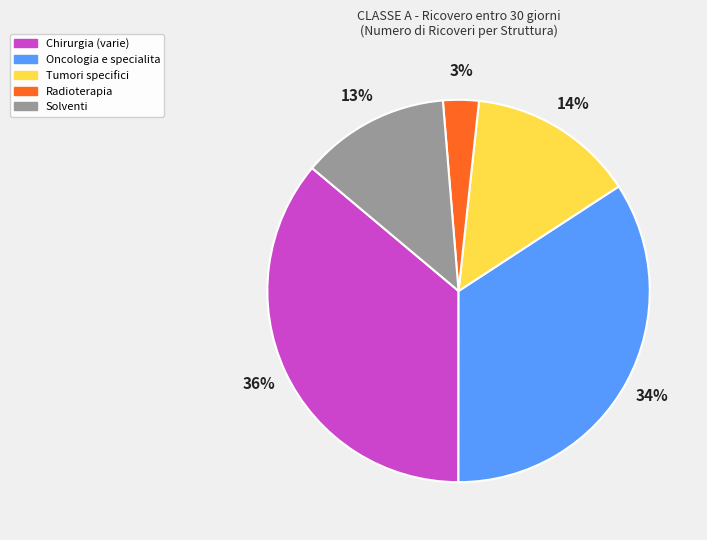

Does any single category account for the majority?

No